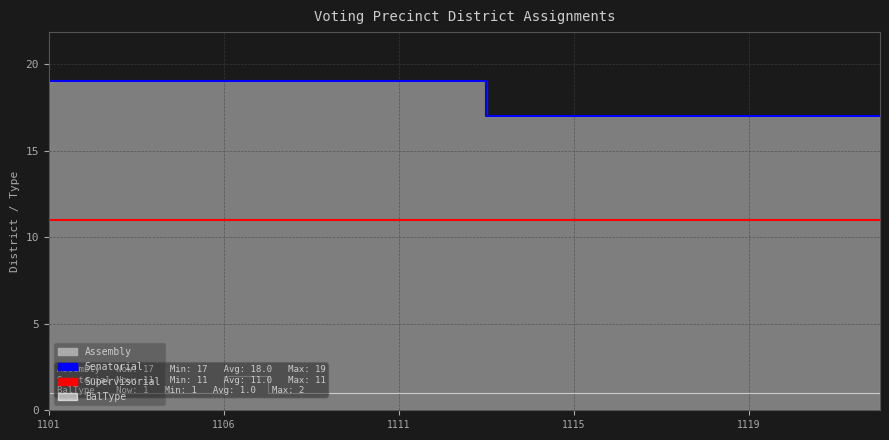

True or false: BalType and Supervisorial intersect in this chart.

False